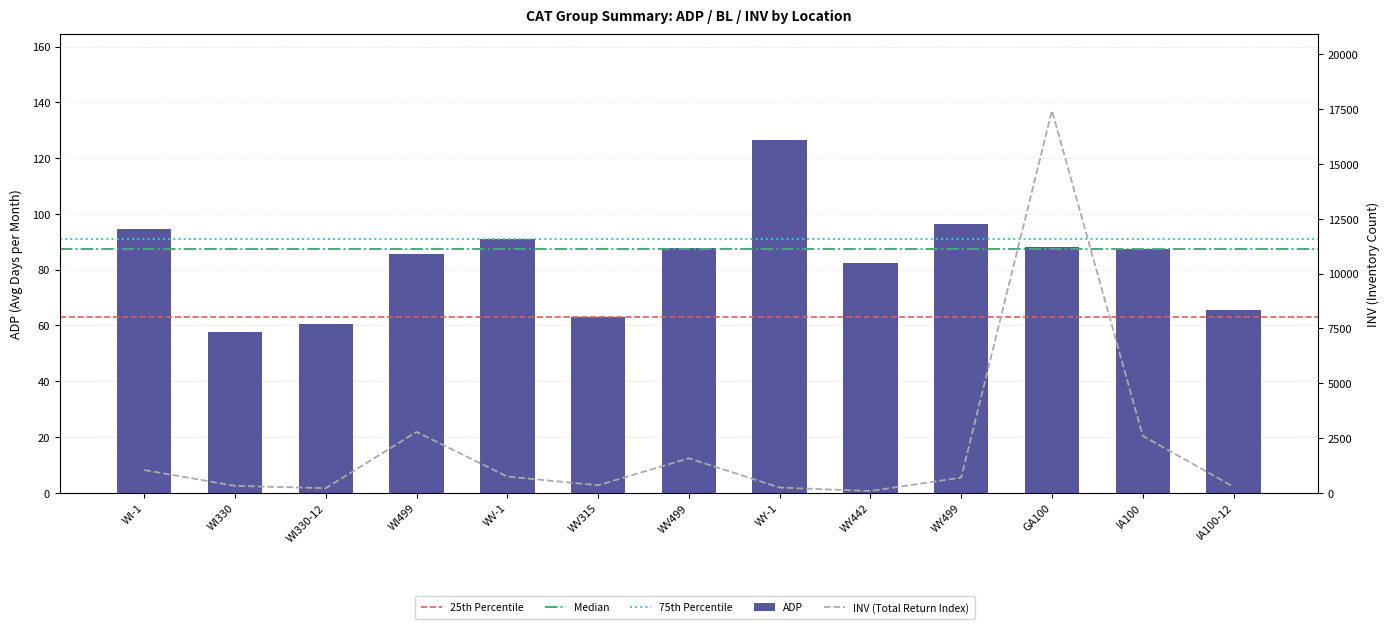

Which label corresponds to the largest value in the chart?

GA100